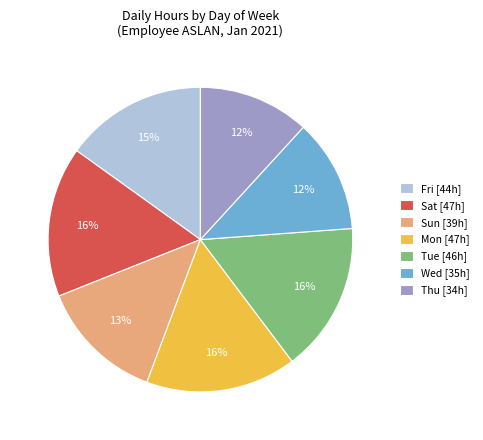

How many segments does this pie chart have?

7